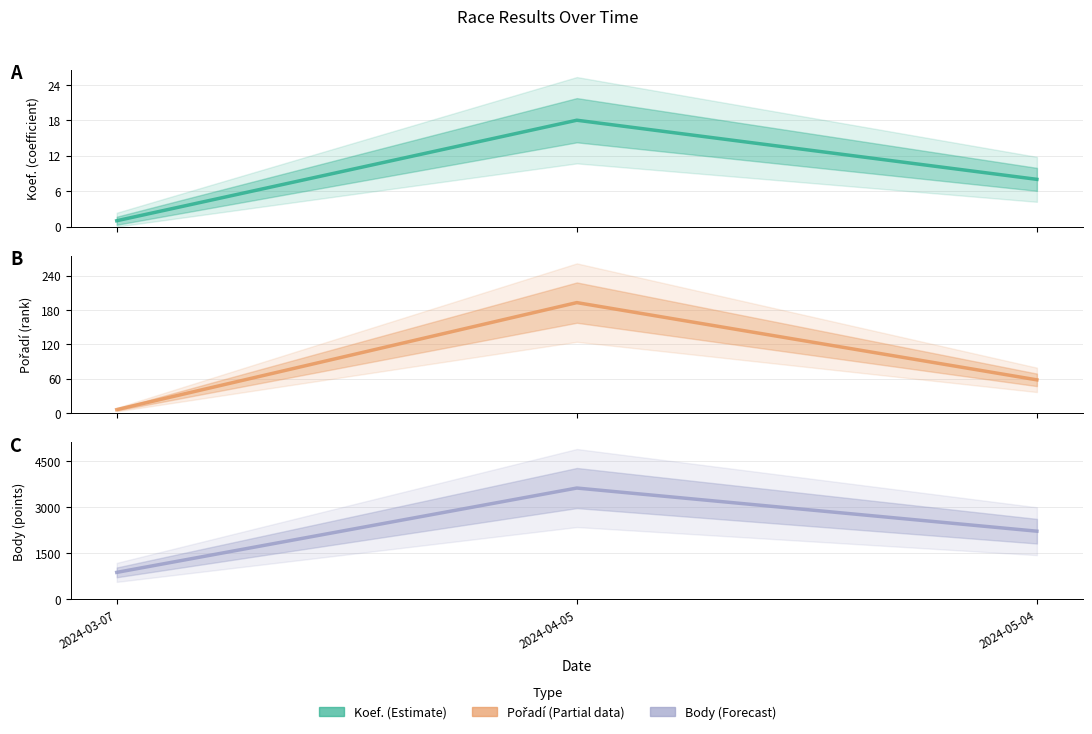

What is the label of the 2nd point from the right?

2024-04-05